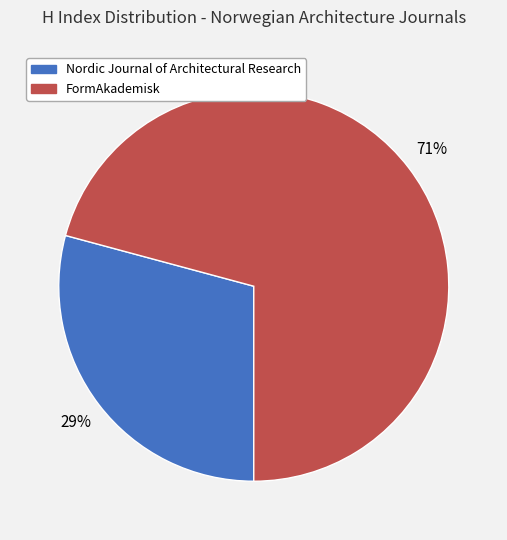

To the nearest percent, what is the average slice percentage?

50%